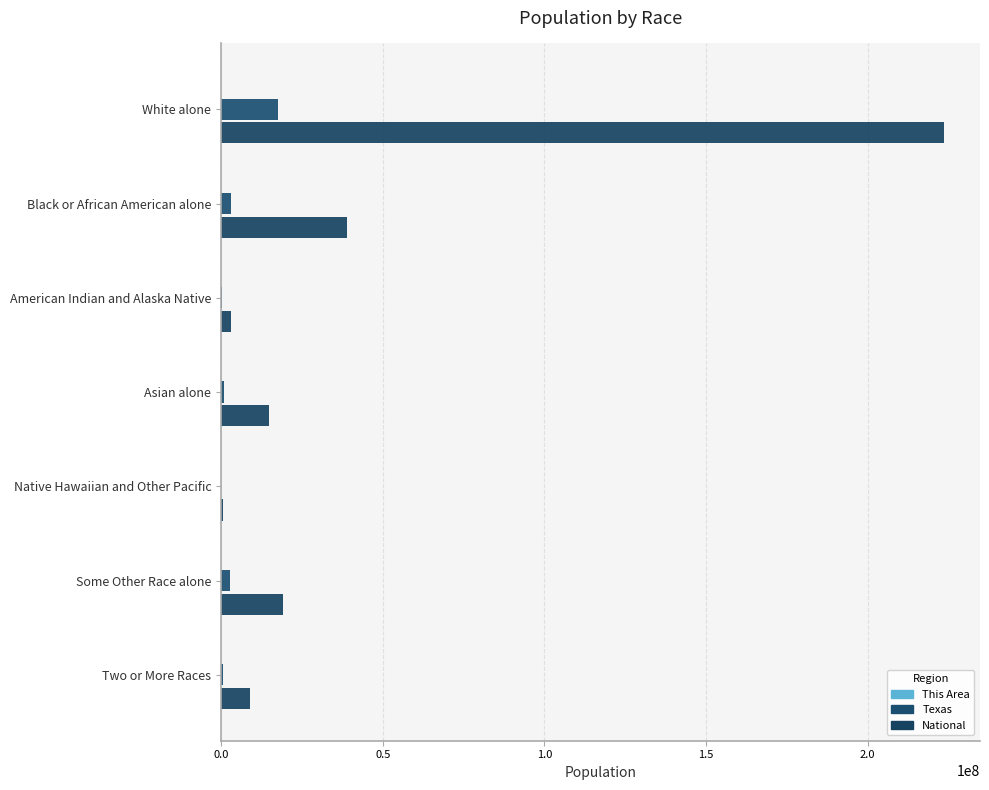

Which series has the largest range (max minus min)?

National